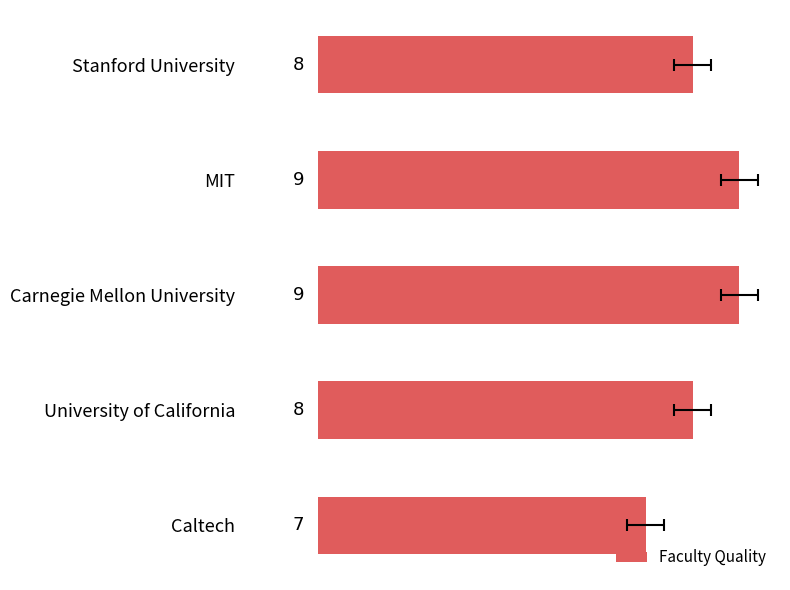

What is the ratio of the value at Stanford University to the value at Carnegie Mellon University?

0.9